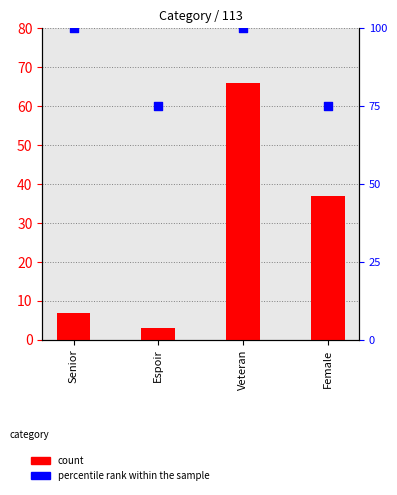

Is the value of count at Female greater than the value of percentile rank within the sample at Espoir?

No